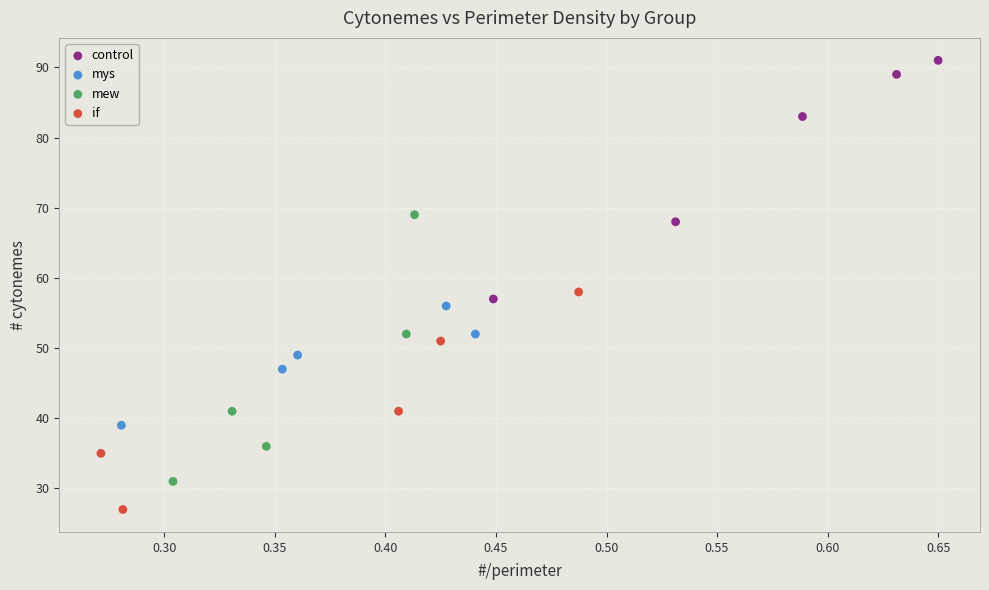

Which series has the largest Y range (max minus min)?

mew